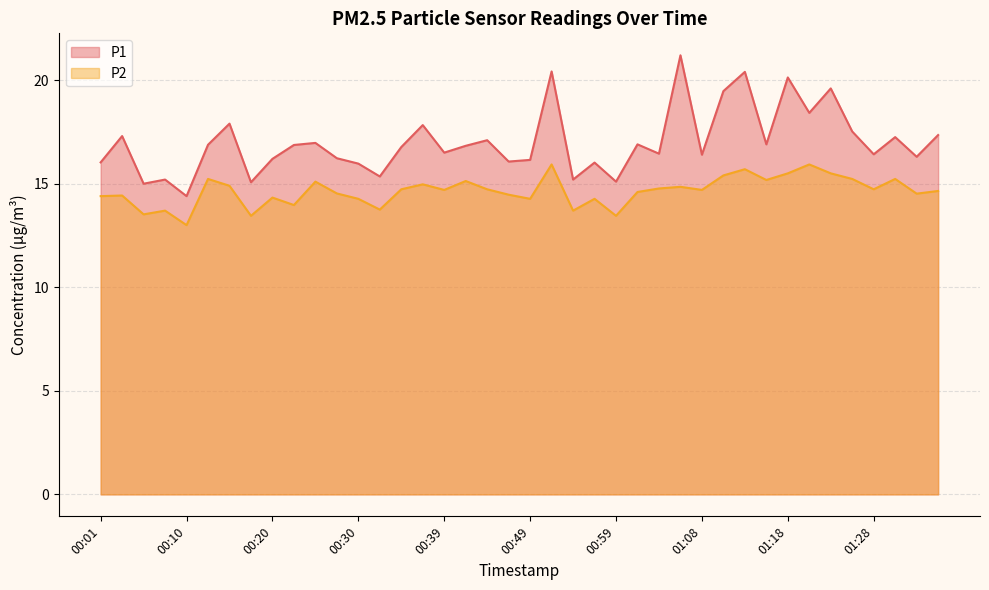

What is the label of the 36th point from the left?

01:26